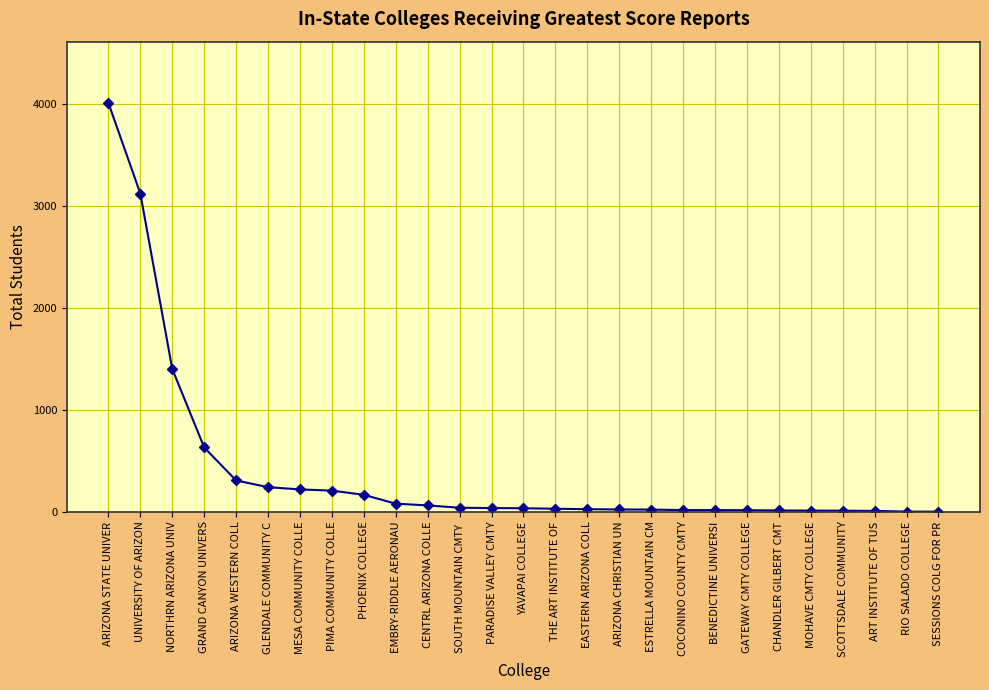

What is the label of the 23rd point from the right?

ARIZONA WESTERN COLL